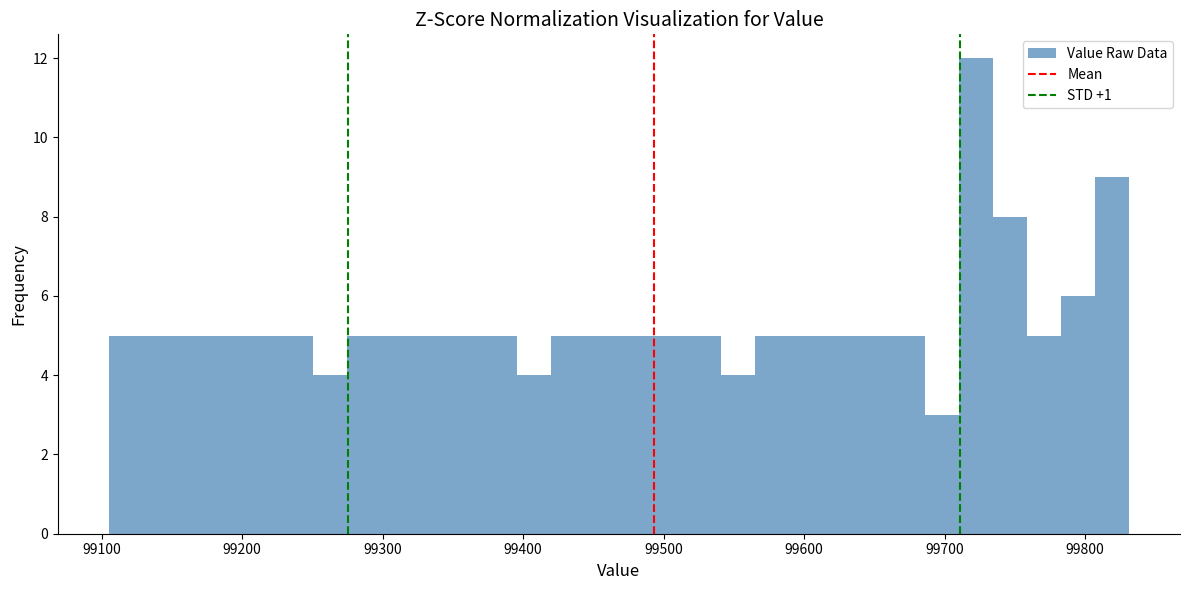

Read against the x-axis, roughly where is the centre of the tallest bar?

99720